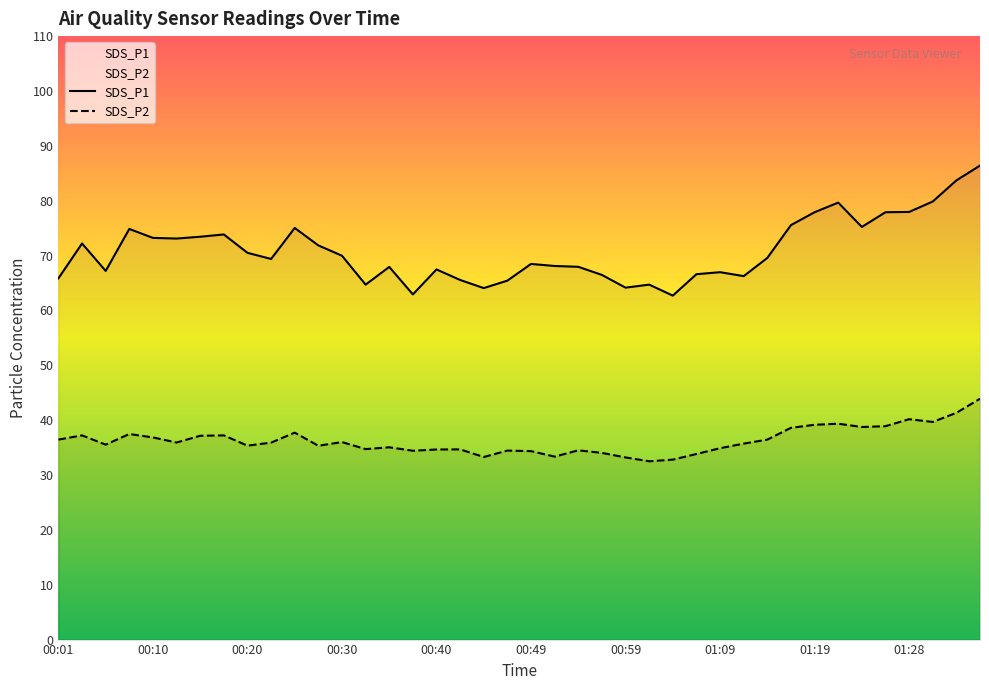

What is the average value of the SDS_P1 series?

70.9